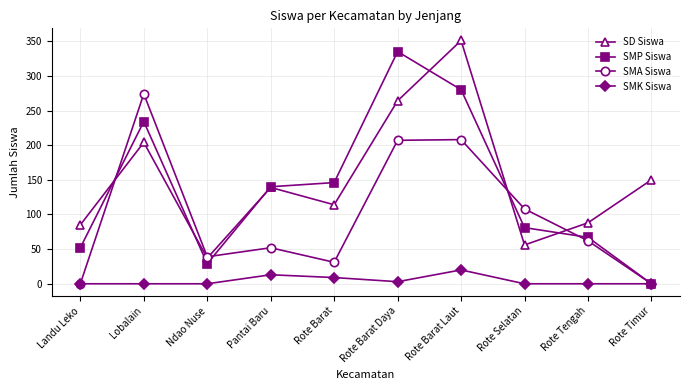

What are all the series names shown in the legend?

SD Siswa, SMP Siswa, SMA Siswa, SMK Siswa